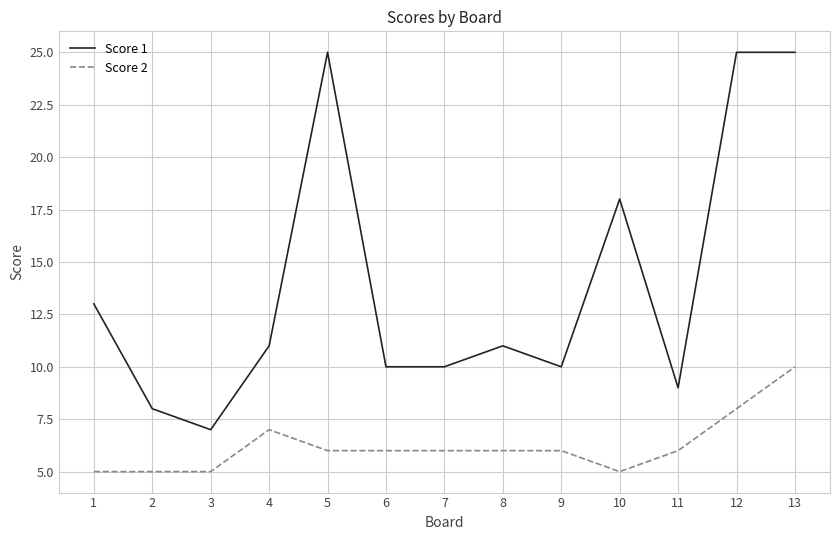

True or false: Score 1 and Score 2 cross at least once.

False